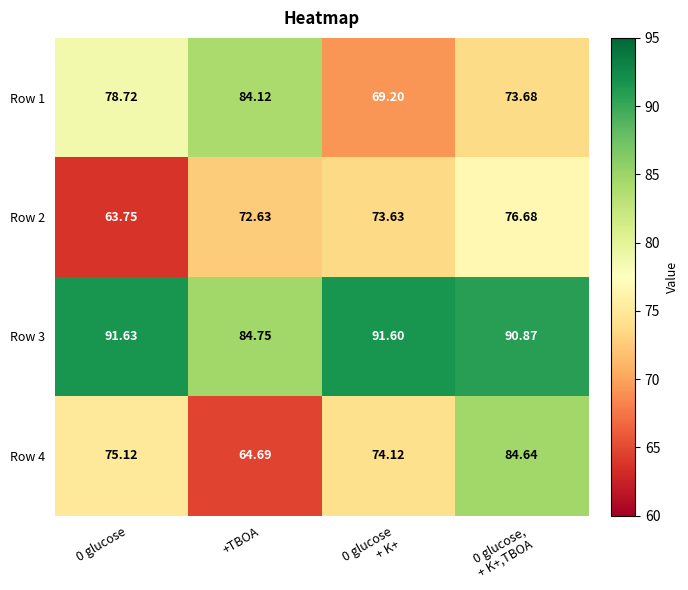

List the series in order of their peak value, highest first.

Row 3, Row 4, Row 1, Row 2